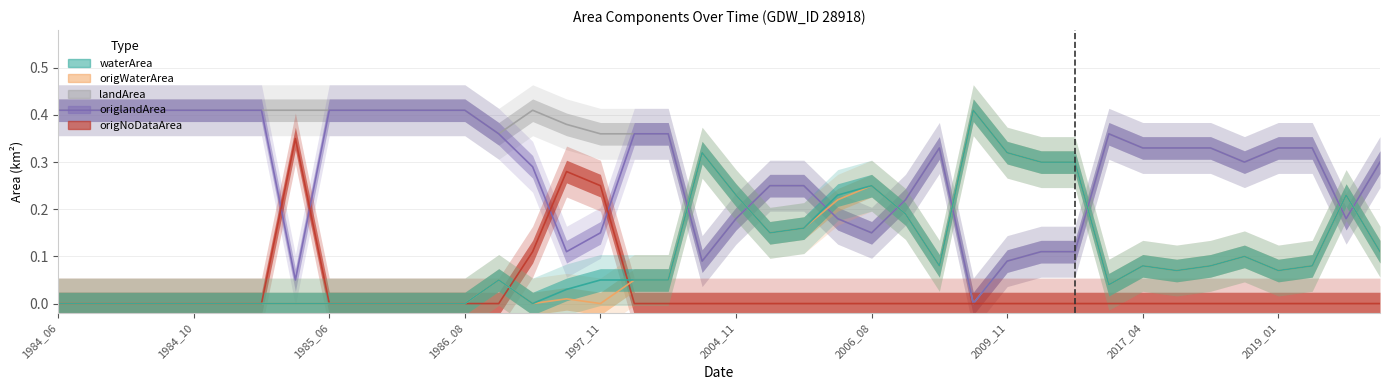

What is the difference between the maximum and minimum values in the landArea series?

0.4